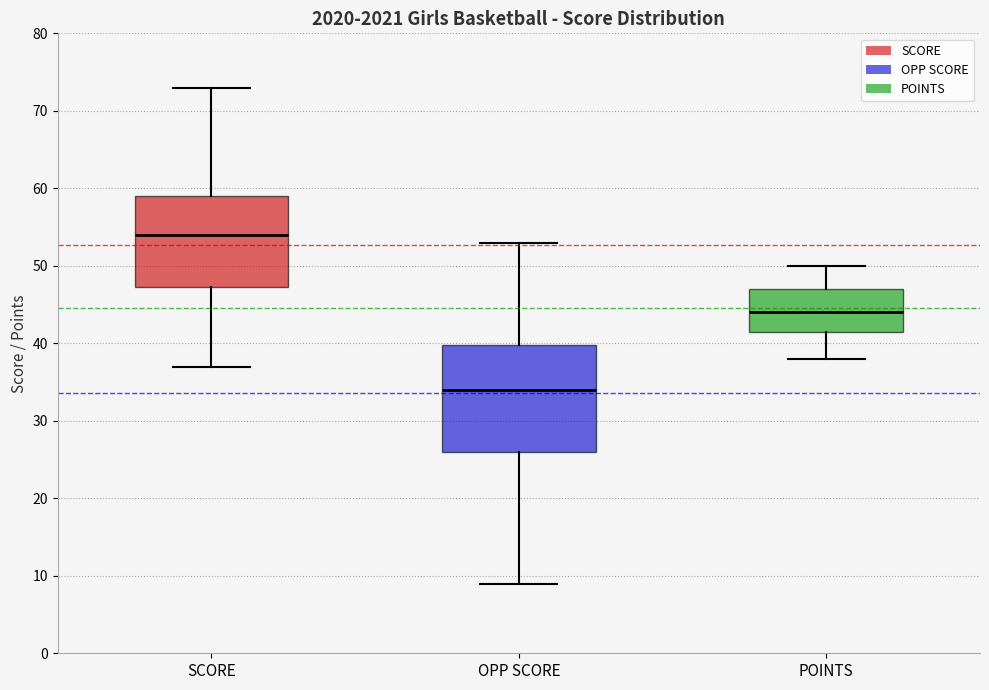

Which box has the lowest median line?

OPP SCORE